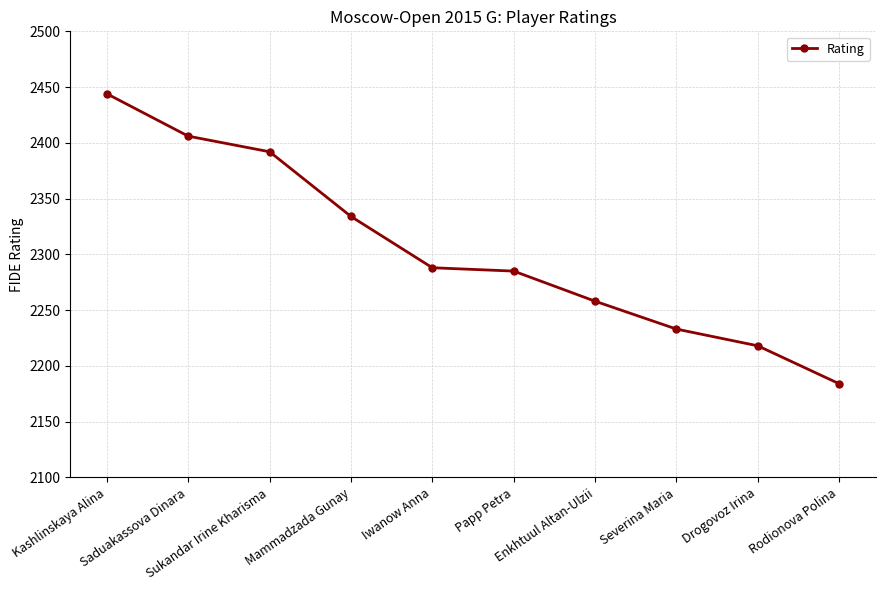

What is the label of the 4th point from the left?

Mammadzada Gunay